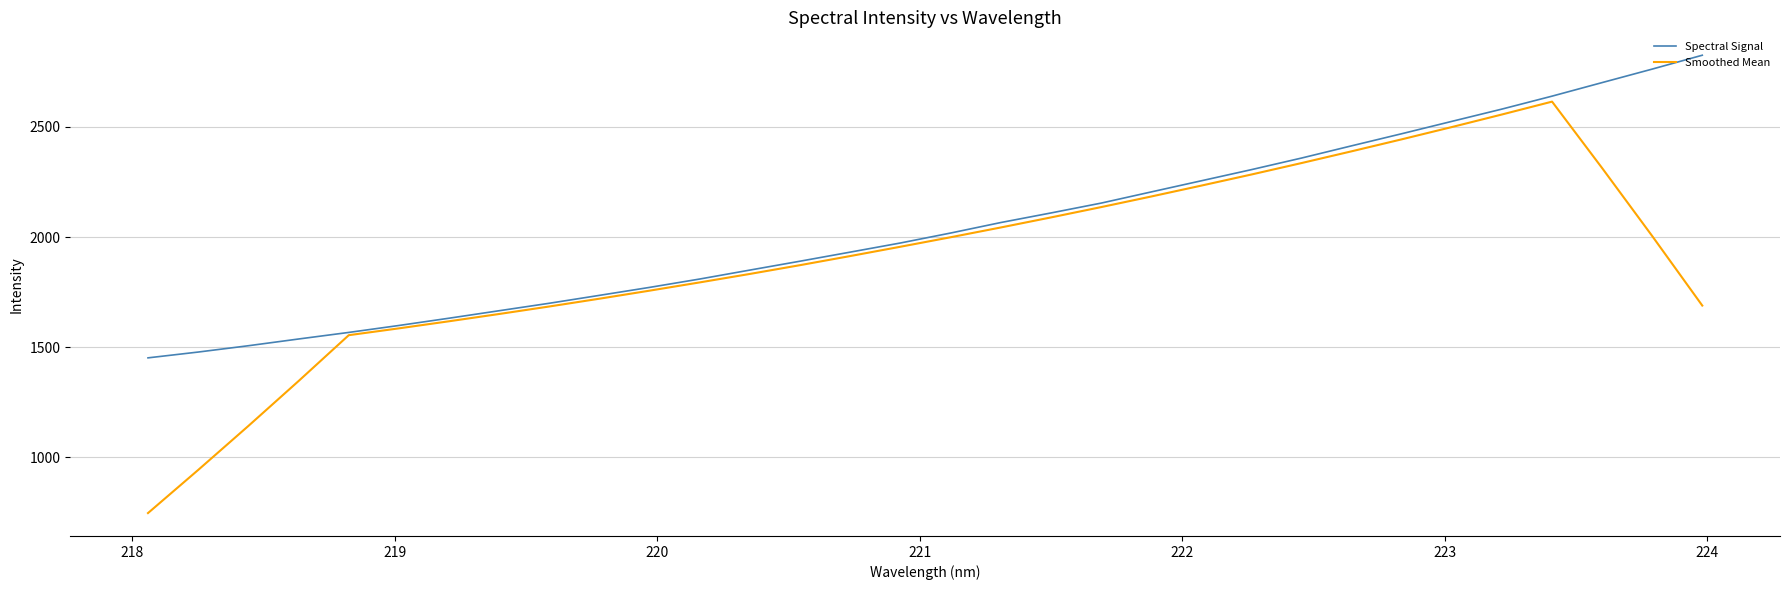

Which series has the largest total across all categories?

Spectral Signal